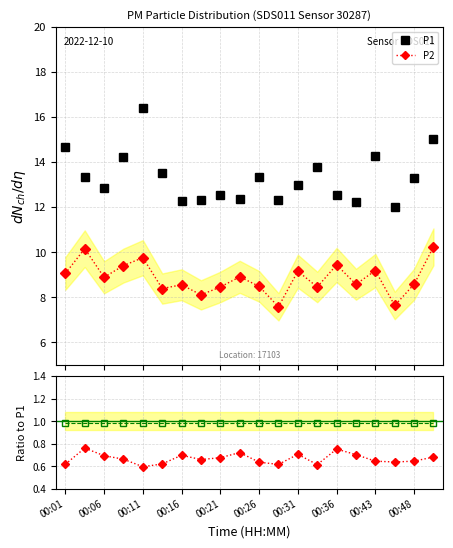

Is this an area chart (filled region under the line)?

No